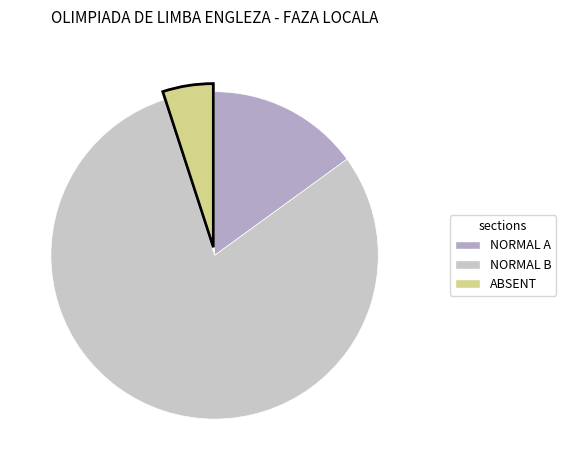

Which has a higher value, NORMAL A or NORMAL B?

NORMAL B